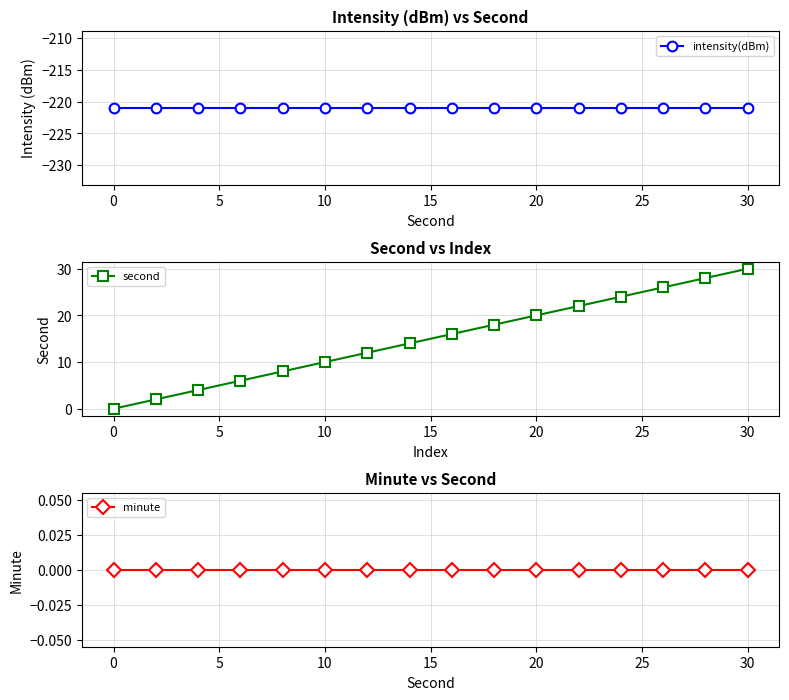

True or false: minute and second cross at least once.

False